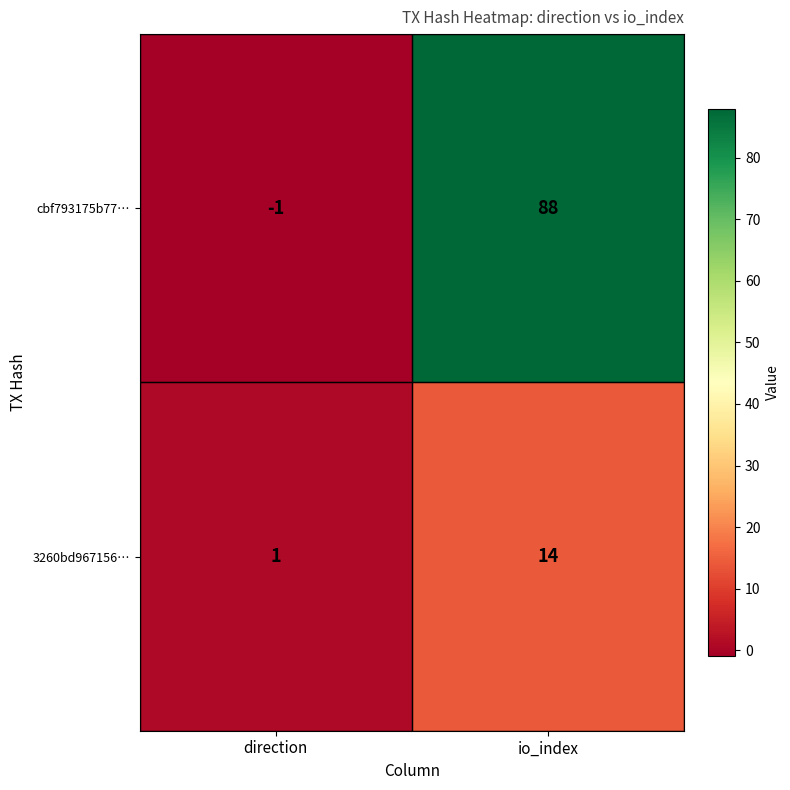

Is it true that cbf793175b77… equals -1 at direction?

True